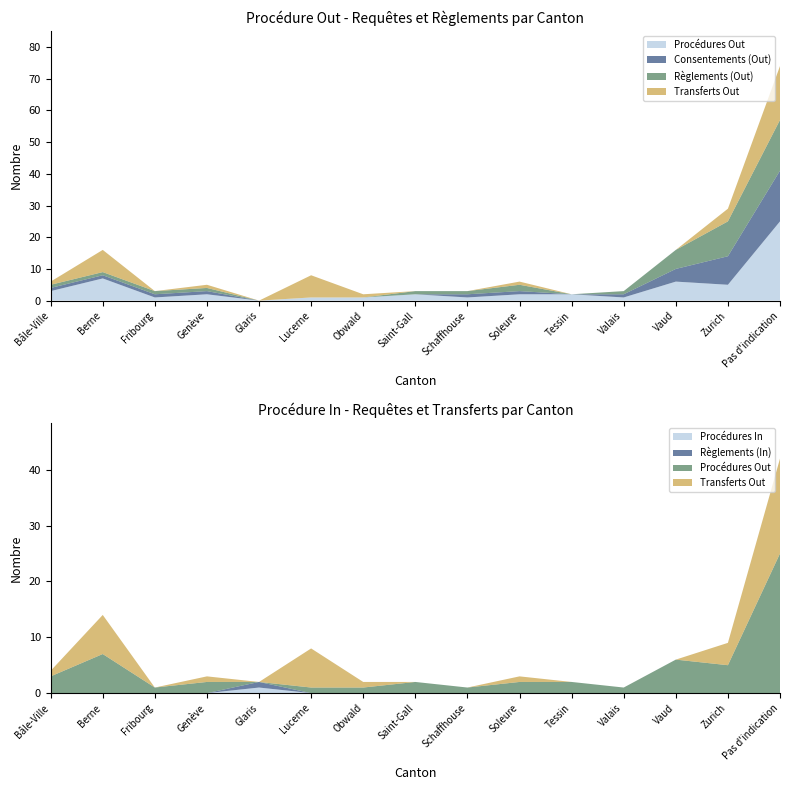

Reading left to right, extract all data points from this chart.

Procédures Out: 3	7	1	2	0	1	1	2	1	2	2	1	6	5	25
Procédures In: 0	0	0	0	1	0	0	0	0	0	0	0	0	0	0
Règlements (Out): 1	1	1	1	0	0	0	1	1	2	0	1	6	11	16
Consentements (Out): 1	1	1	1	0	0	0	0	1	1	0	1	4	9	16
Transferts Out: 1	7	0	1	0	7	1	0	0	1	0	0	0	4	17
Règlements (In): 0	0	0	0	1	0	0	0	0	0	0	0	0	0	0